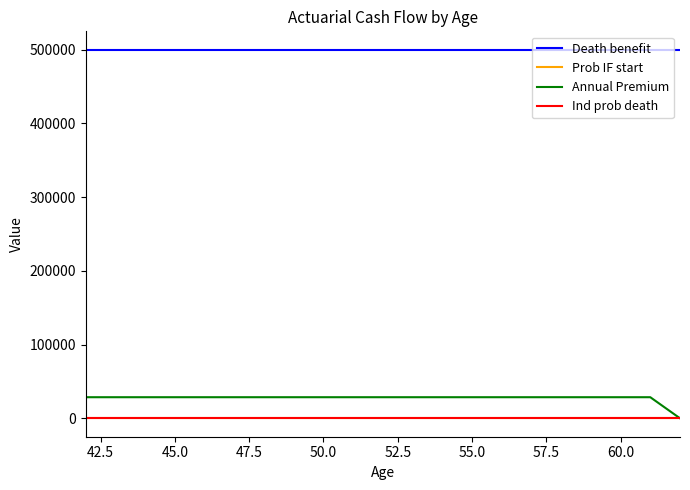

True or false: Annual Premium and Death benefit cross at least once.

False